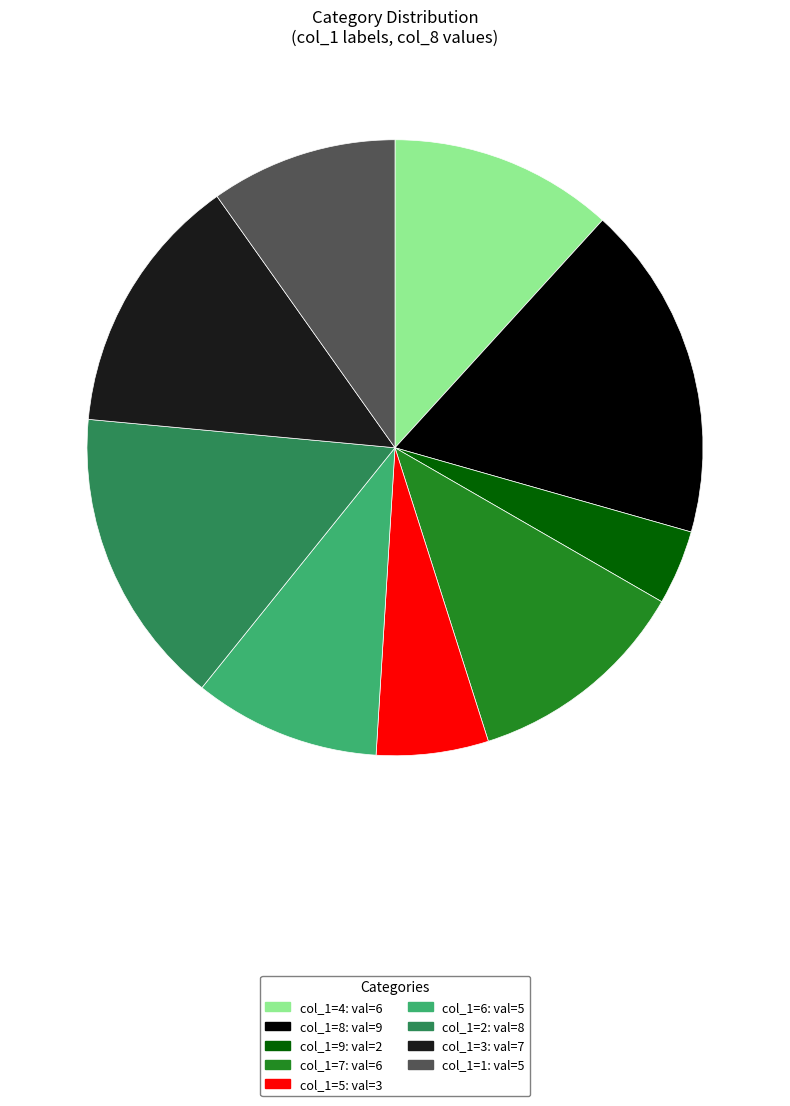

Does any single category account for the majority?

No